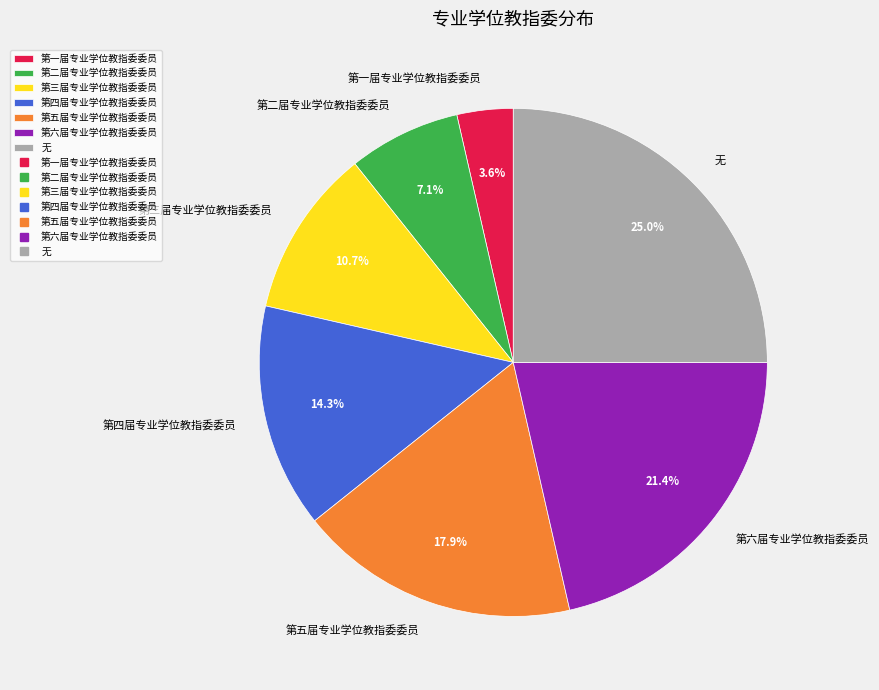

Rank the categories by value from highest to lowest.

无, 第六届专业学位教指委委员, 第五届专业学位教指委委员, 第四届专业学位教指委委员, 第三届专业学位教指委委员, 第二届专业学位教指委委员, 第一届专业学位教指委委员